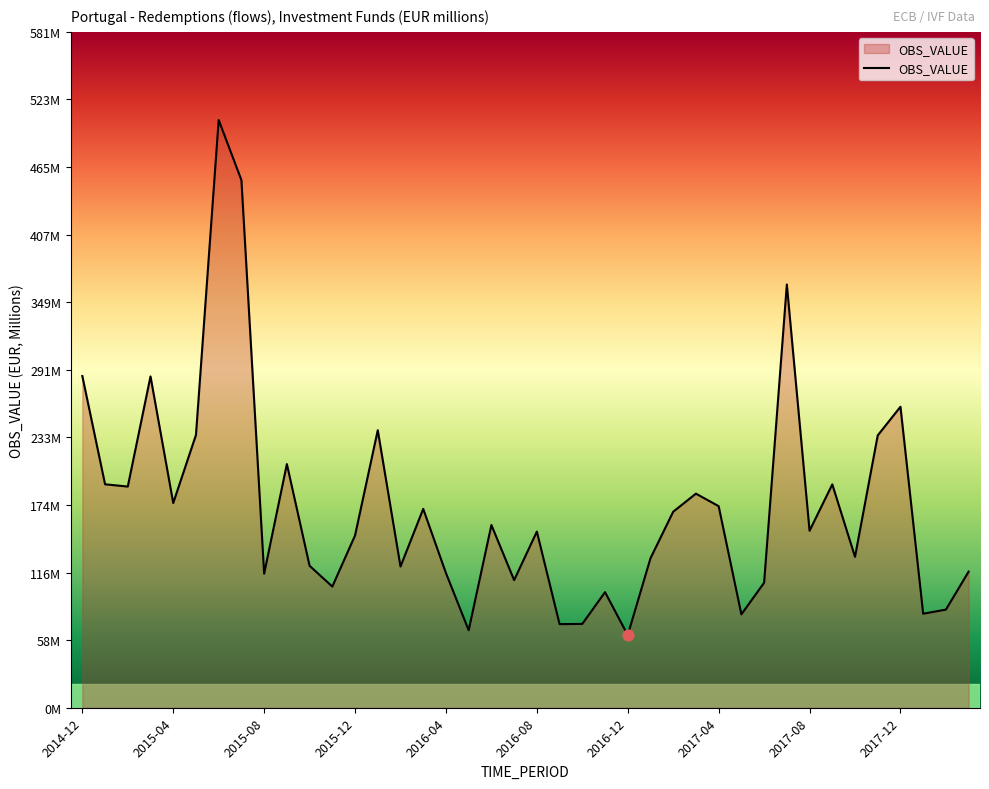

Does the chart have visible grid lines?

No